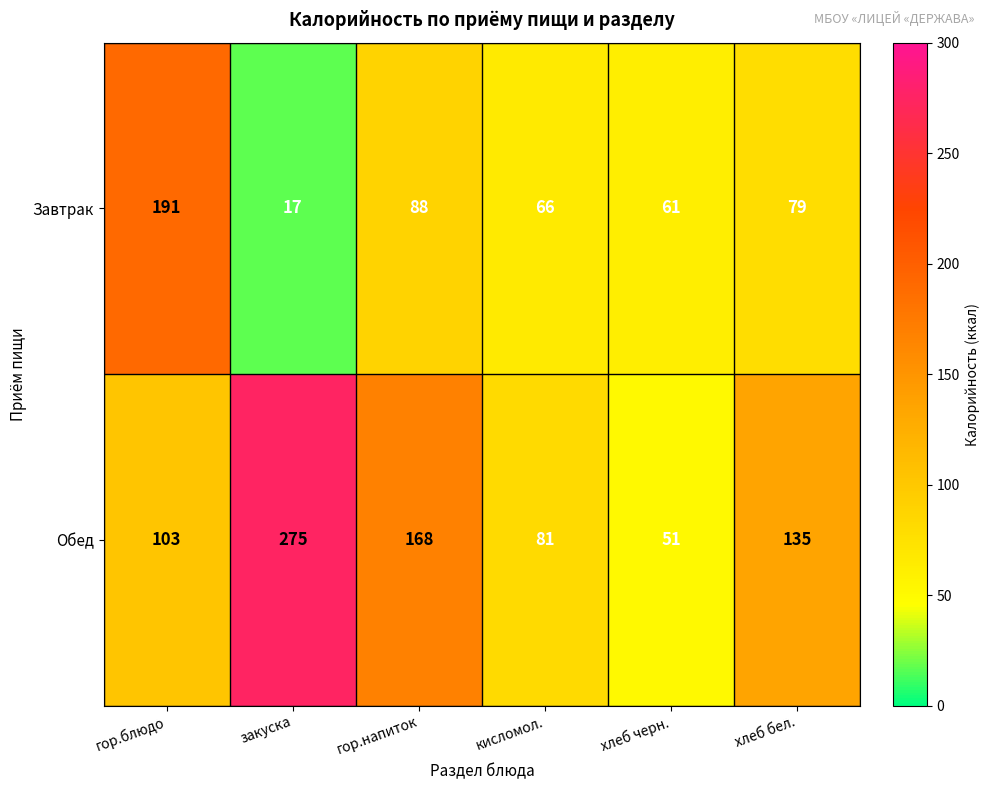

Which series changed the most between гор.блюдо and гор.напиток?

Завтрак